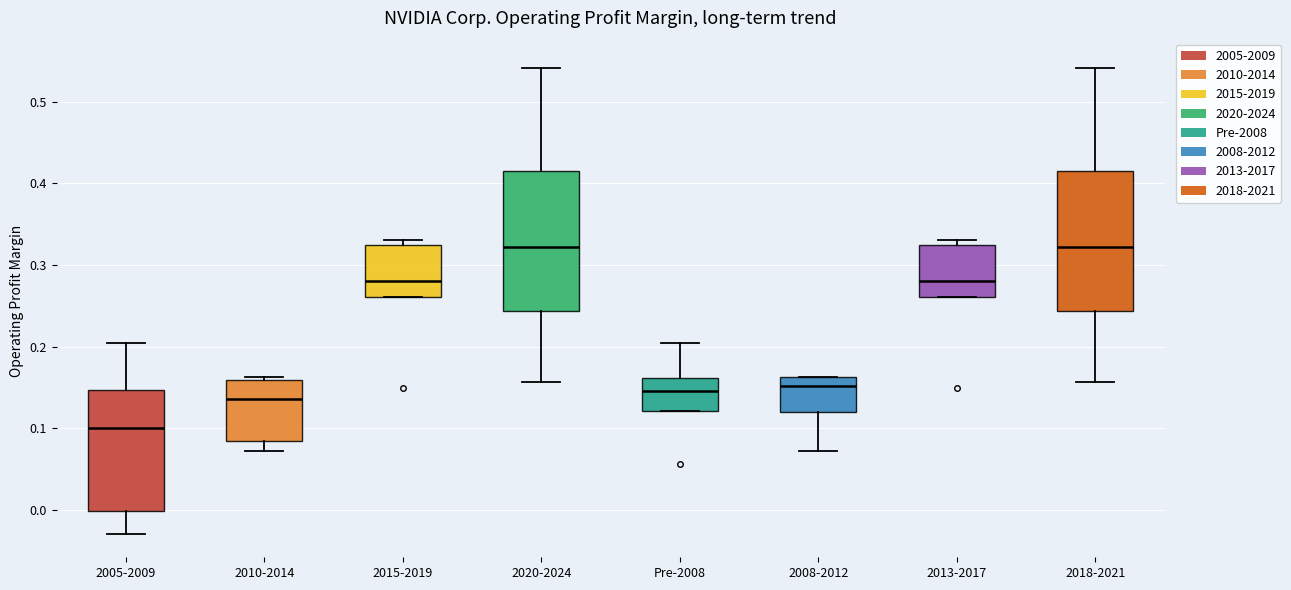

Reading left to right, transcribe this box plot: for each box, give where its median line is, the range the box spans, and where its two whiskers end, as read against the y-axis. The values are not printed on the chart, so give them approximately, as read against the axis.

2005-2009: median 0.10, box 0.00 to 0.15, whiskers -0.03 to 0.20
2010-2014: median 0.14, box 0.08 to 0.16, whiskers 0.07 to 0.16
2015-2019: median 0.28, box 0.26 to 0.32, whiskers 0.26 to 0.33
2020-2024: median 0.32, box 0.24 to 0.42, whiskers 0.16 to 0.54
Pre-2008: median 0.15, box 0.12 to 0.16, whiskers 0.12 to 0.20
2008-2012: median 0.15, box 0.12 to 0.16, whiskers 0.07 to 0.16
2013-2017: median 0.28, box 0.26 to 0.32, whiskers 0.26 to 0.33
2018-2021: median 0.32, box 0.24 to 0.42, whiskers 0.16 to 0.54